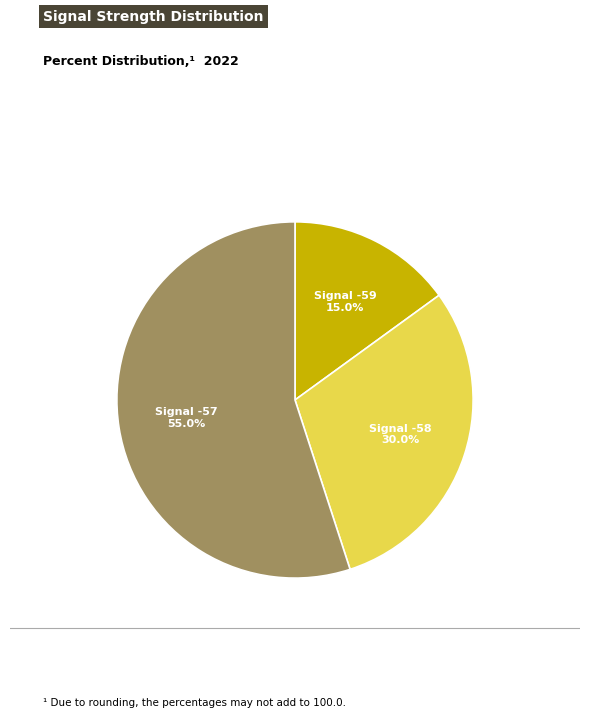

Is there any slice that represents more than half of the pie?

Yes